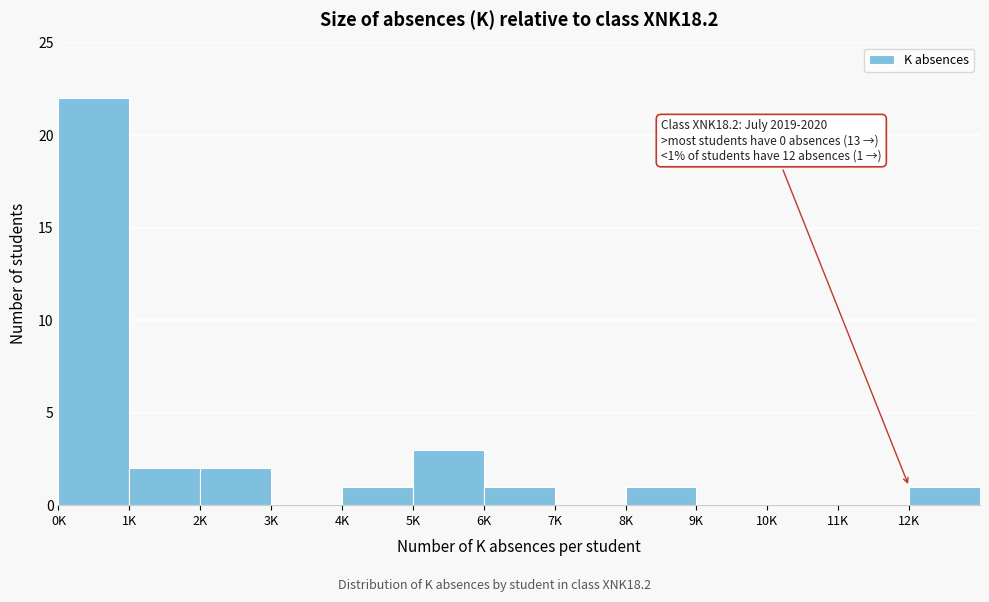

Reading left to right, transcribe all the data shown in this chart.

0K=22	1K=2	2K=2	3K=0	4K=1	5K=3	6K=1	7K=0	8K=1	9K=0	10K=0	11K=0	12K=1